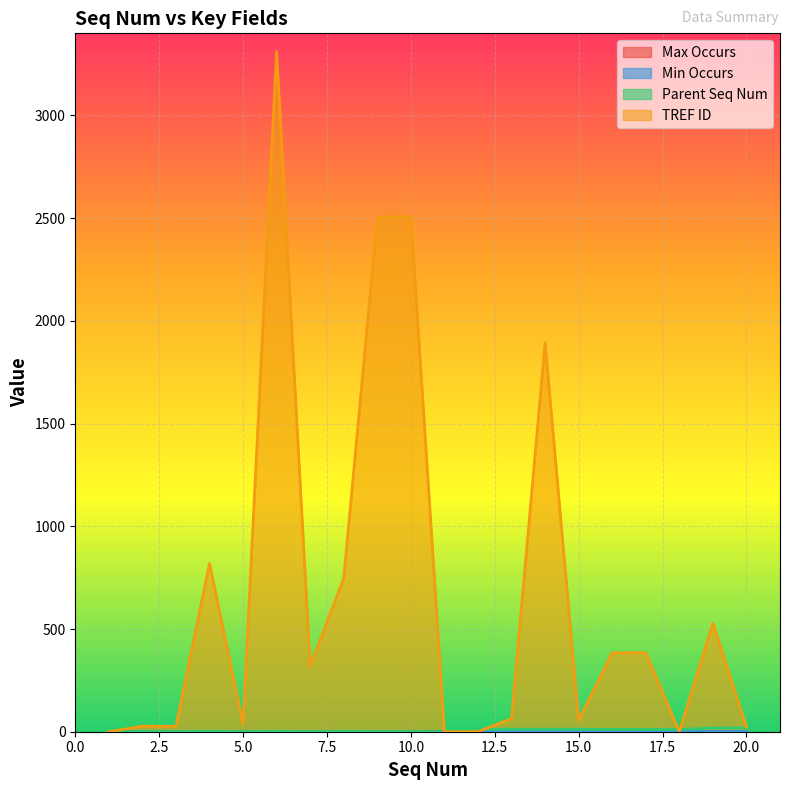

Reading left to right, extract all data points from this chart.

Max Occurs: 0	1	1	1	1	1	1	1	1	1	0	1	1	1	1	1	1	1	1	1
Min Occurs: 0	0	0	1	0	1	0	1	0	0	0	1	1	1	1	0	0	1	1	1
Parent Seq Num: 0	1	1	1	1	1	1	1	1	1	0	11	12	12	12	11	11	11	18	18
TREF ID: 0	27	26	819	37	3311	319	747	2503	2508	0	0	64	1893	55	384	385	0	529	23